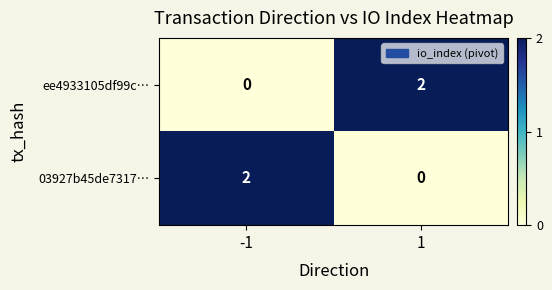

Is the value of ee4933105df99c… at 1 greater than the value of 03927b45de7317… at 1?

Yes